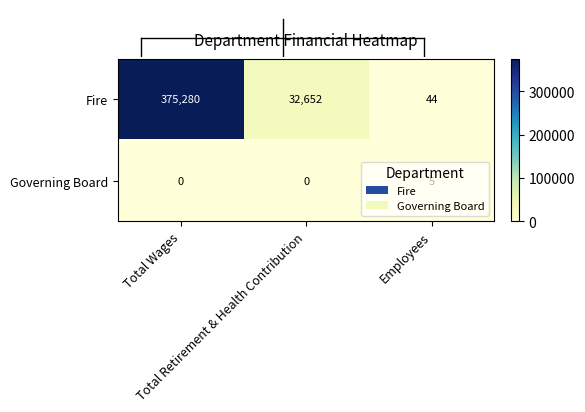

What is the maximum value shown in the chart?

375280